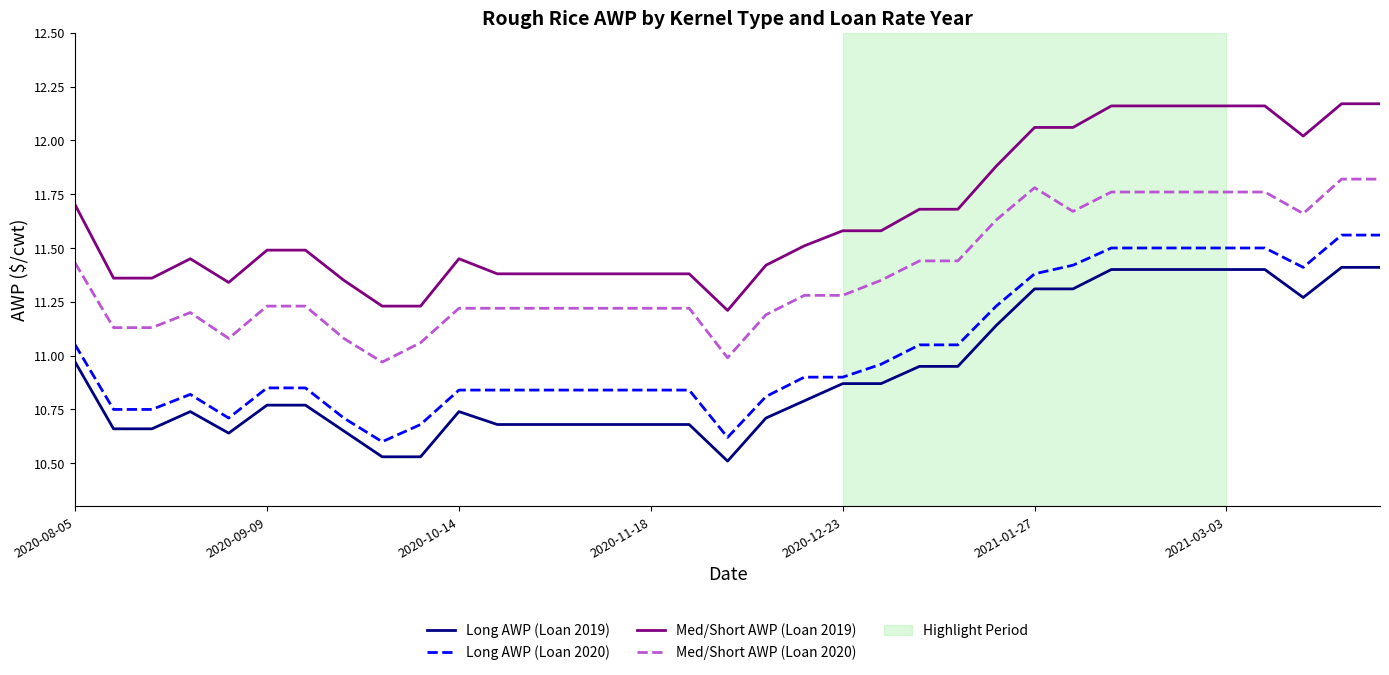

Rank the series by their maximum value, from highest to lowest.

Med/Short AWP (Loan 2019), Med/Short AWP (Loan 2020), Long AWP (Loan 2020), Long AWP (Loan 2019)